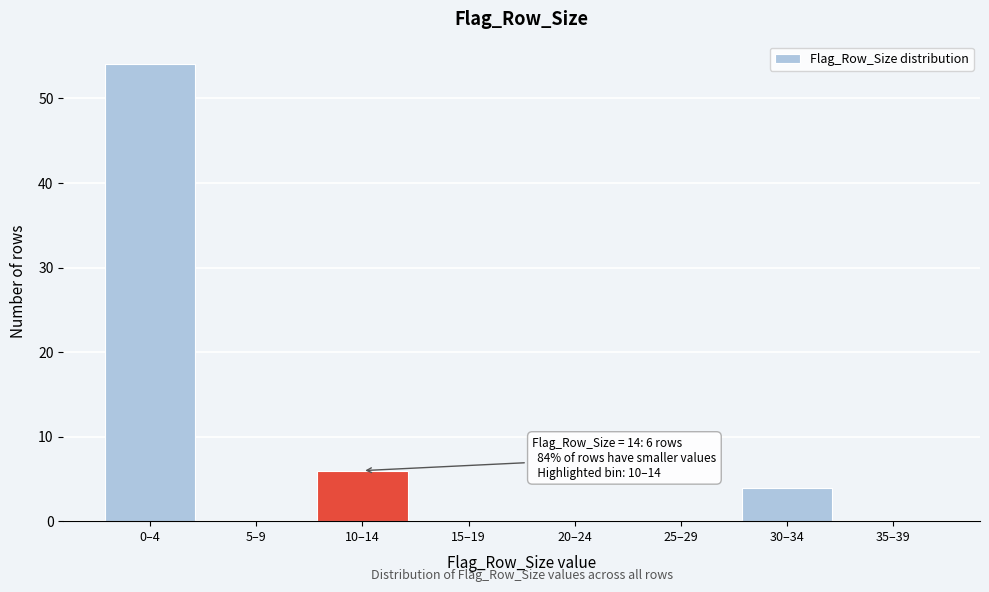

Reading left to right, transcribe all the data shown in this chart.

0–4=54	5–9=0	10–14=6	15–19=0	20–24=0	25–29=0	30–34=4	35–39=0